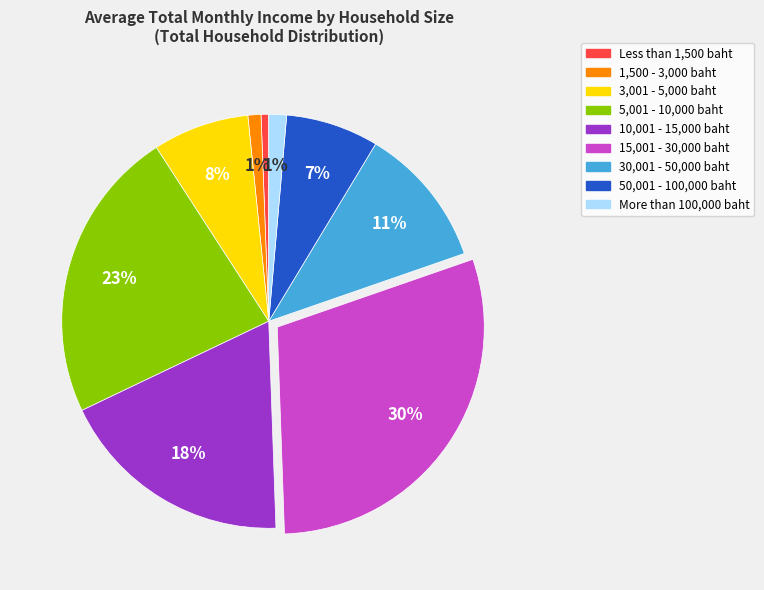

How many segments does this pie chart have?

9